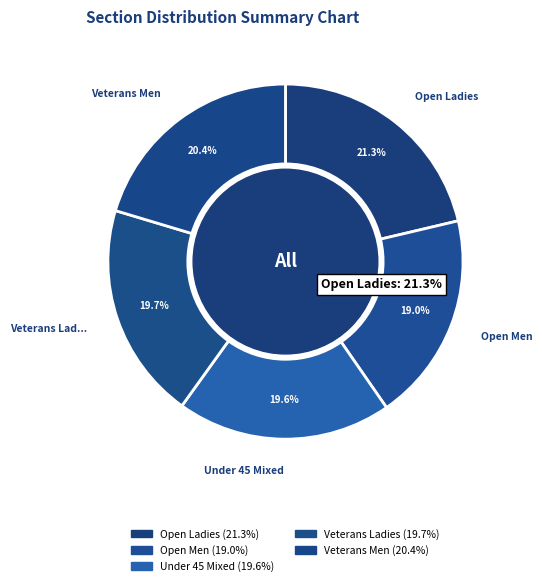

Do Under 45 Mixed and Open Men together represent more than half of the pie?

No